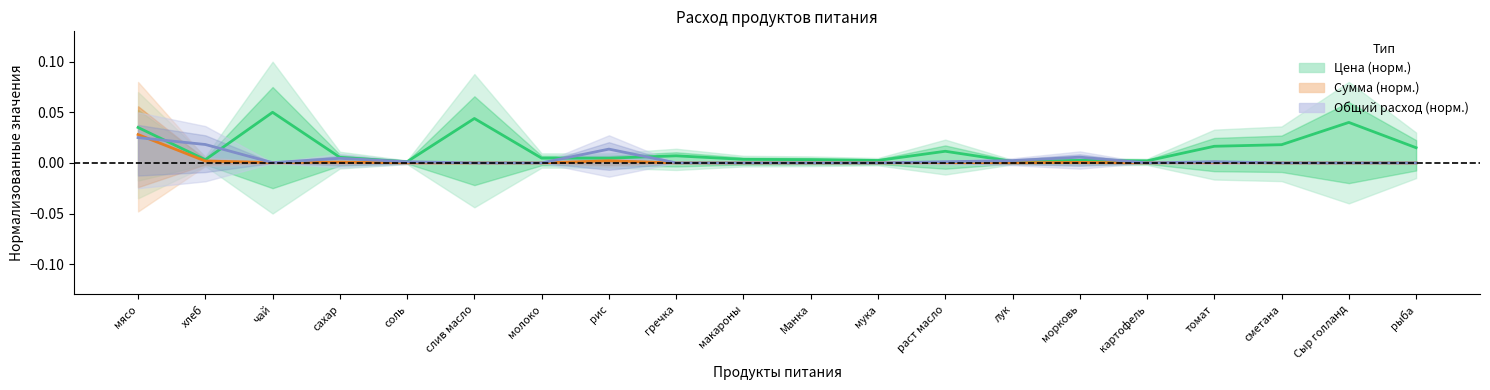

Which series has the largest total across all categories?

Цена